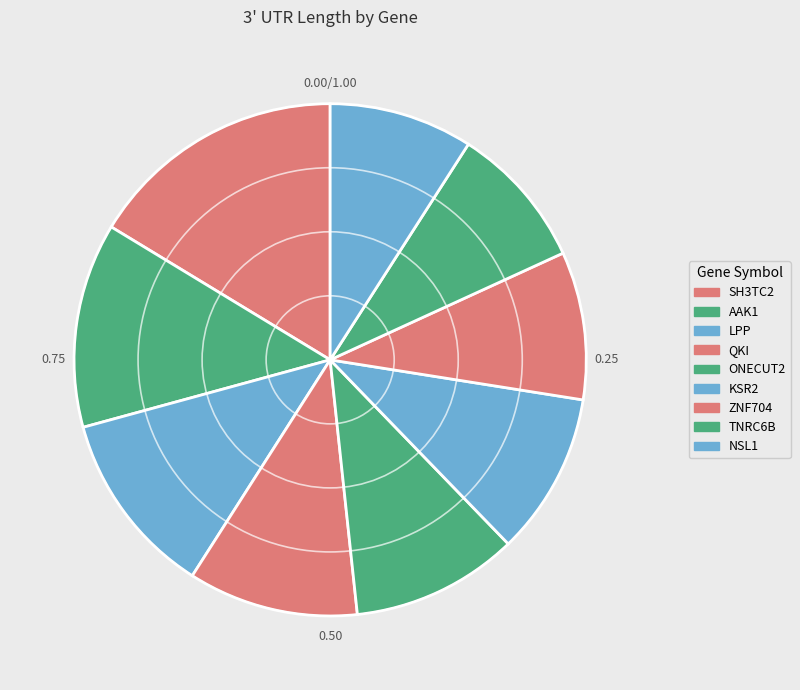

Is it true that ZNF704 is 1% of the pie?

False